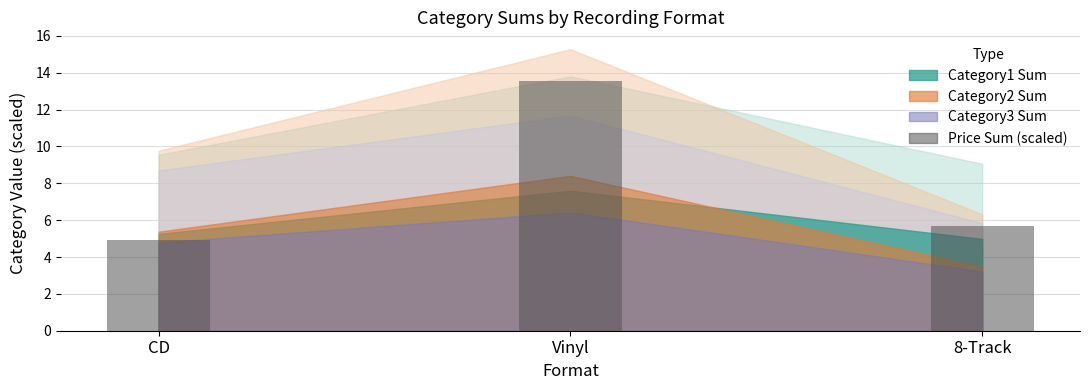

Reading left to right, transcribe all the data shown in this chart.

4.9	13.5	5.7